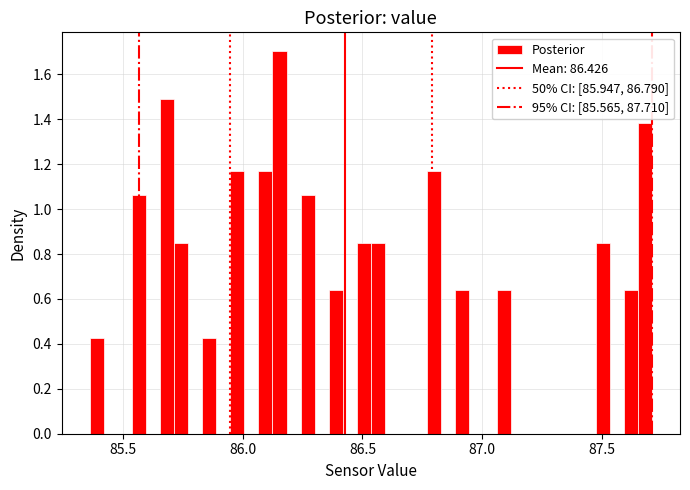

Around what value on the x-axis is the tallest bar? Give the approximate position of its centre, as read against the axis.

86.15